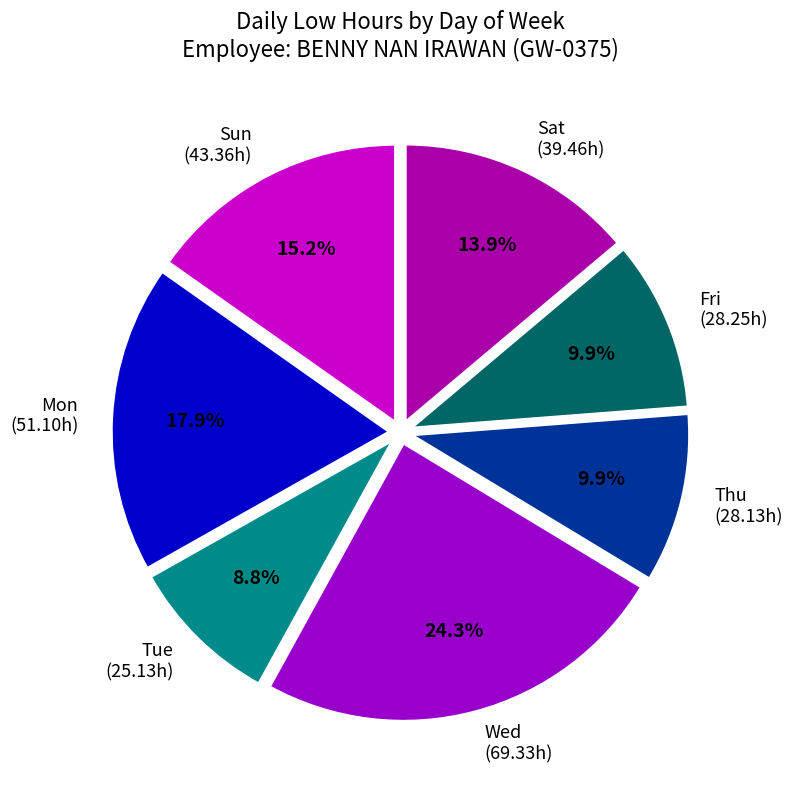

Between Mon (51.10h) and Tue (25.13h), which is larger?

Mon (51.10h)